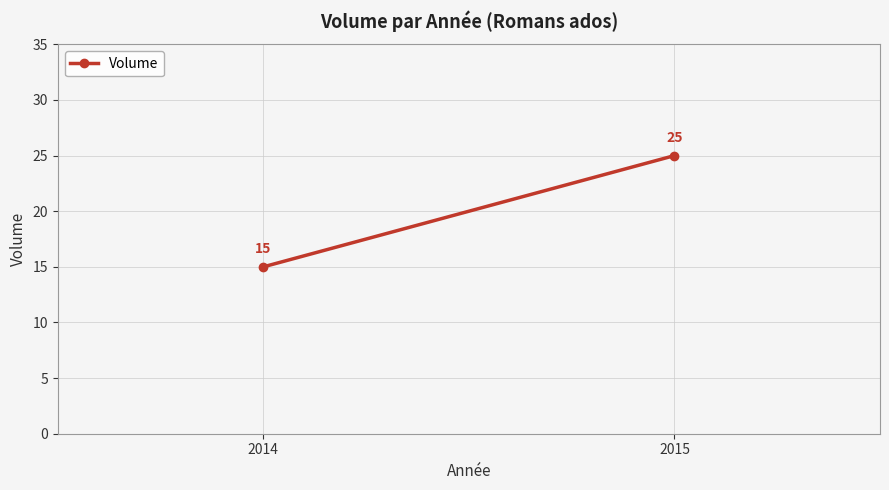

What is the average value?

20